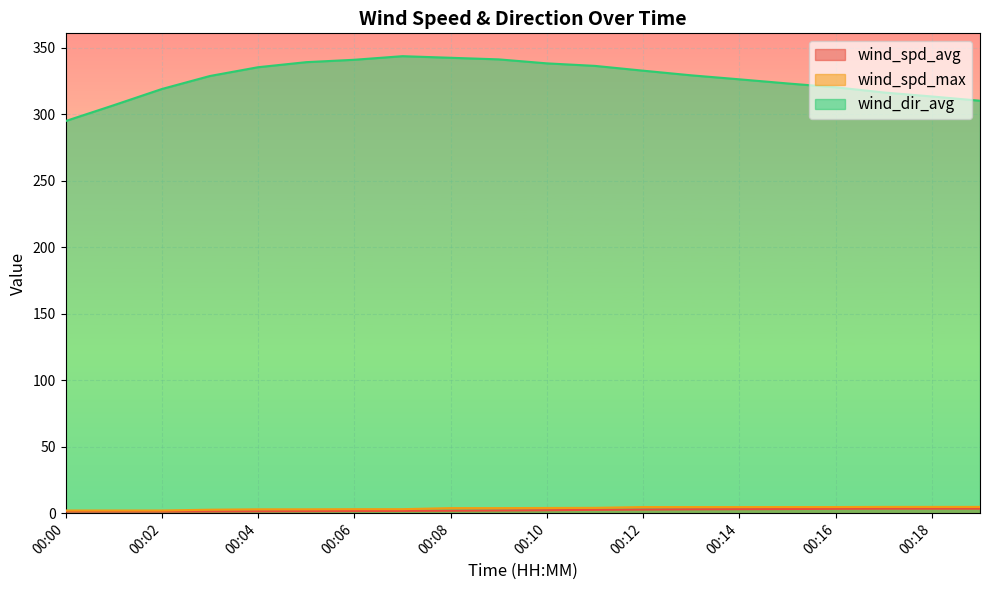

What is the spread (max minus min) of values at 00:13?

326.4